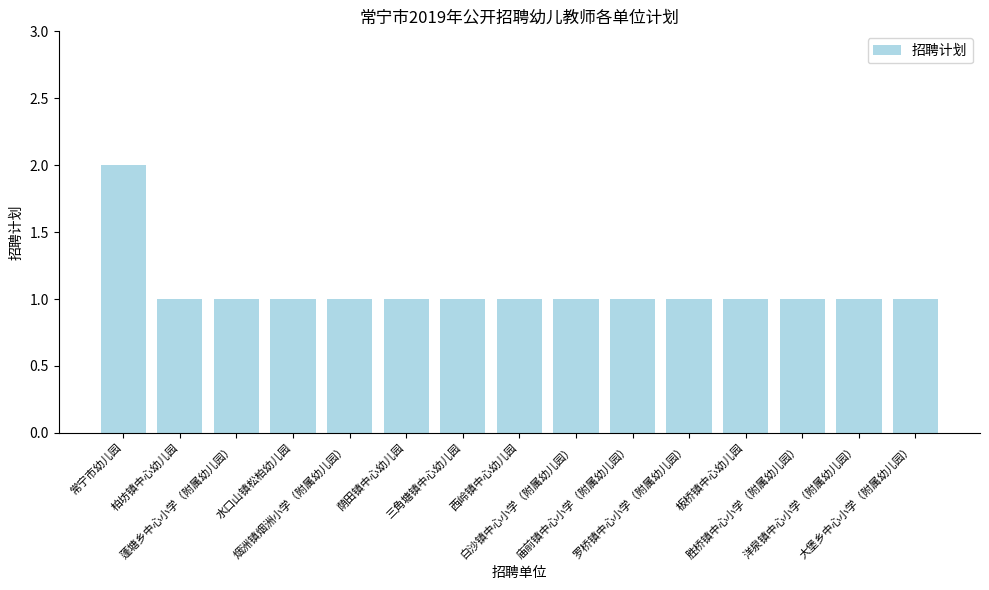

At which category does the chart reach its peak across all series?

常宁市幼儿园